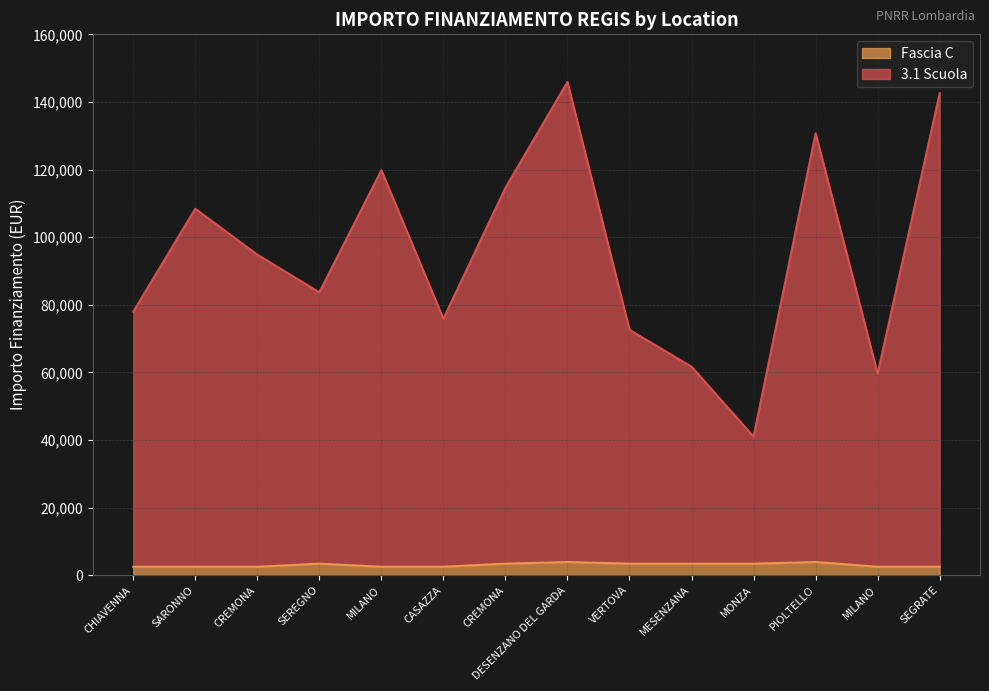

Is it true that Fascia C equals 1682.0 at MESENZANA?

False